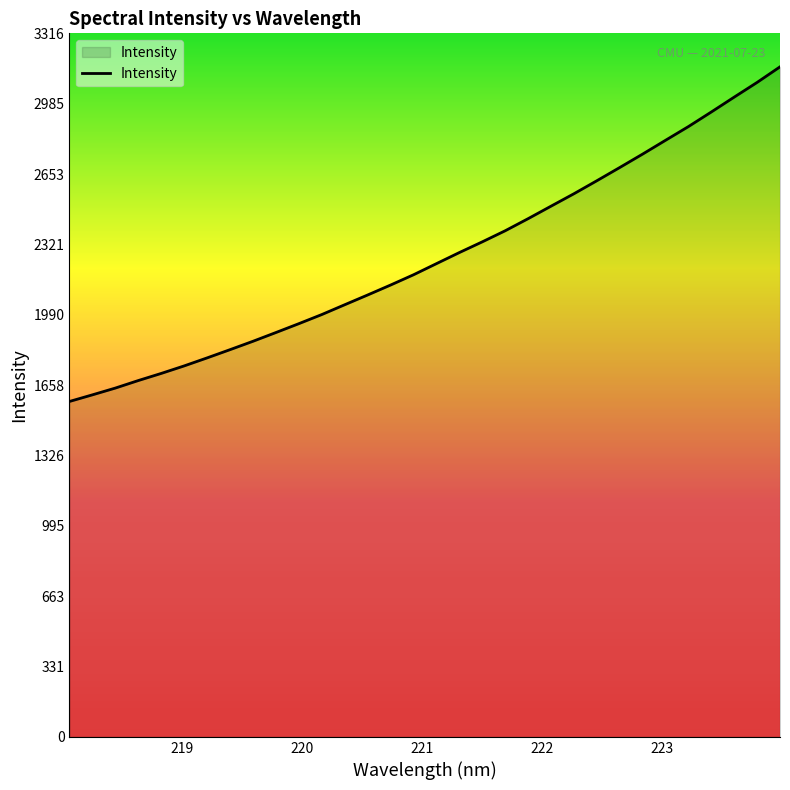

What is the smallest value displayed?

1581.2